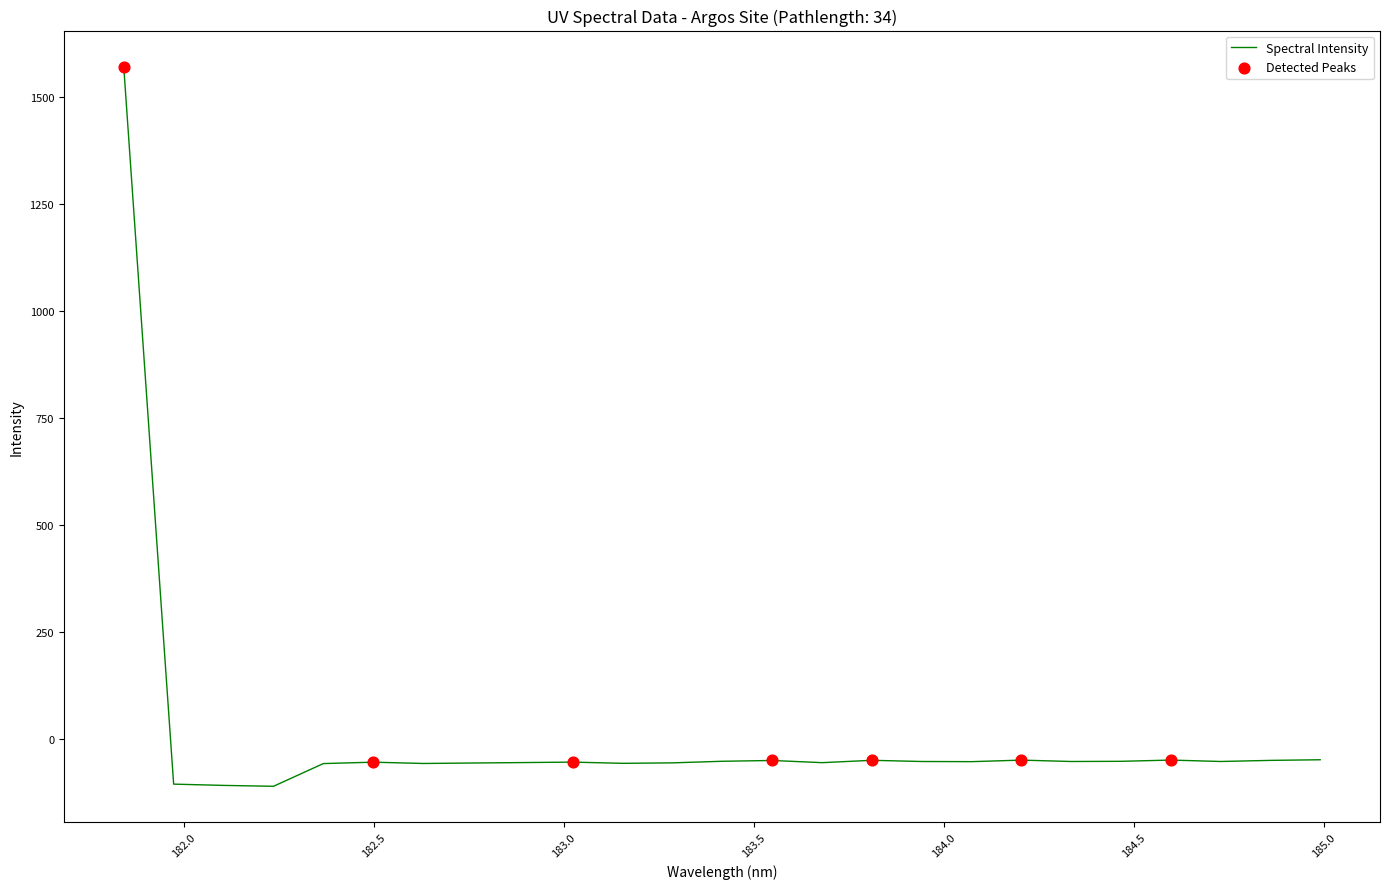

What is the greatest value displayed?

1572.3